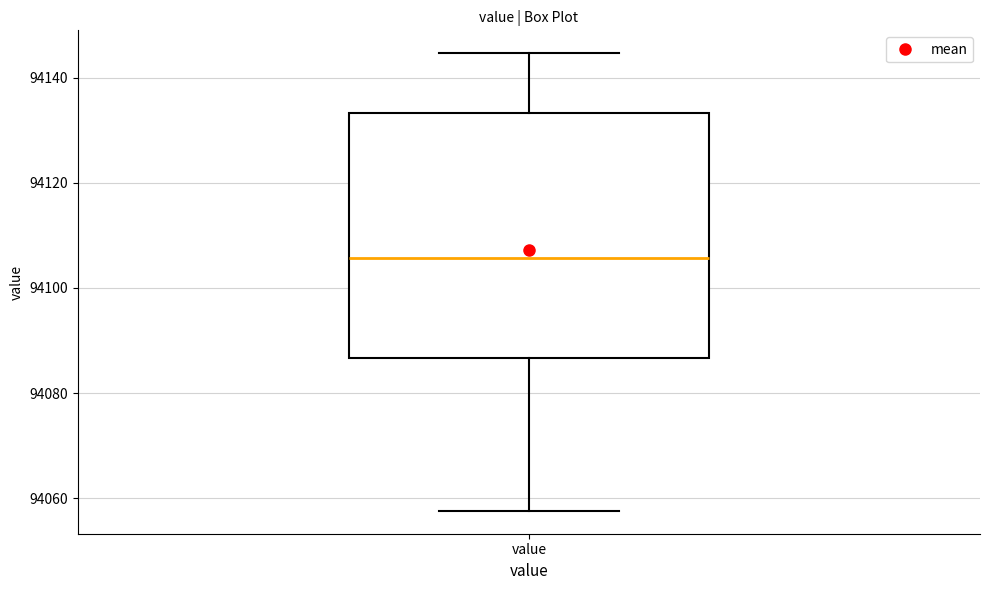

Read this box plot against the y-axis: the position of the median line, the range covered by the box, and the ends of both whiskers. The values are not printed on the chart, so give them approximately, as read against the axis.

median 94106, box 94086 to 94134, whiskers 94058 to 94144